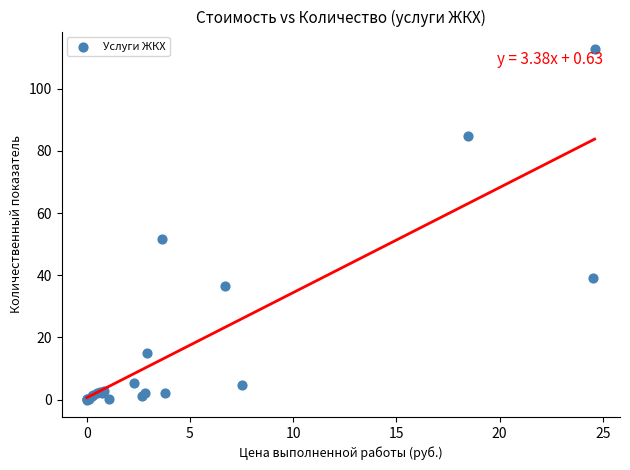

What Y value in the scatter plot is closest to 56?

51.7